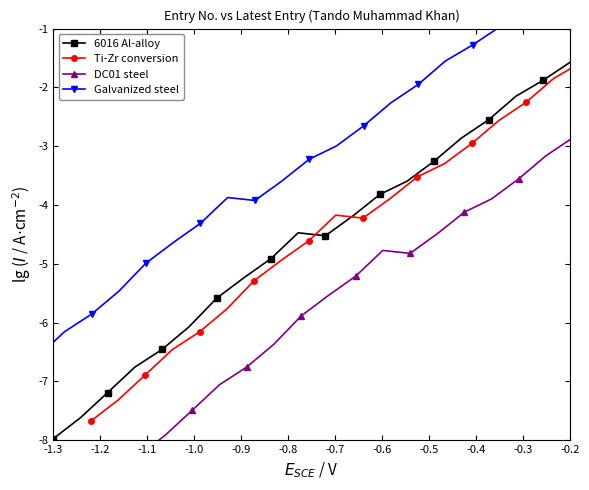

What is the lowest value of the 6016 Al-alloy series?

-8.0